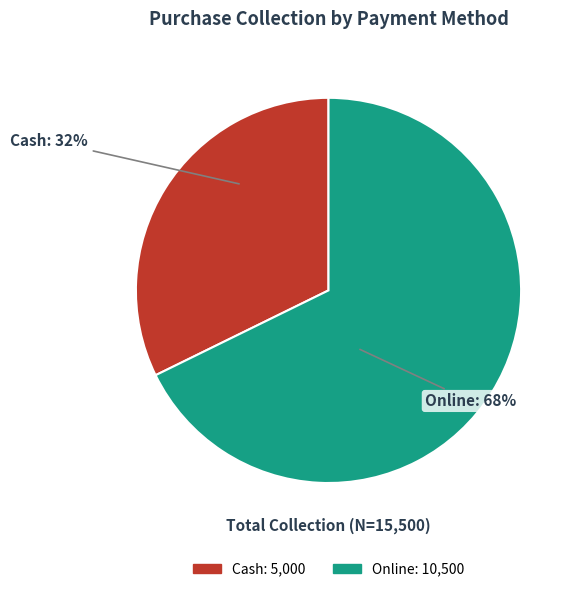

What percentage is the Cash slice, to the nearest percent?

32%